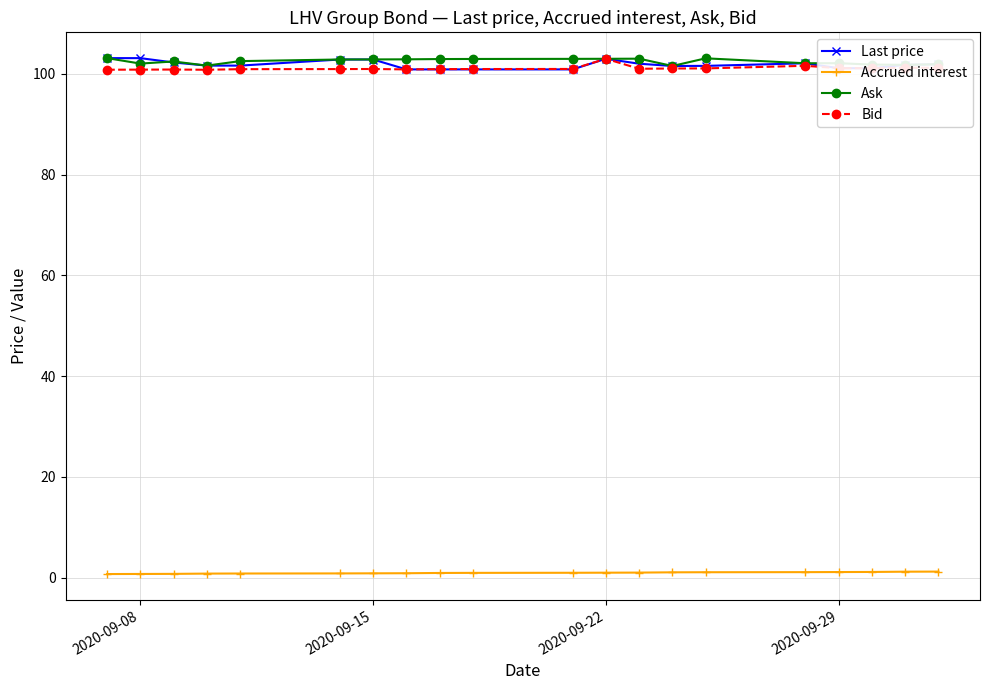

True or false: Ask and Accrued interest cross at least once.

False